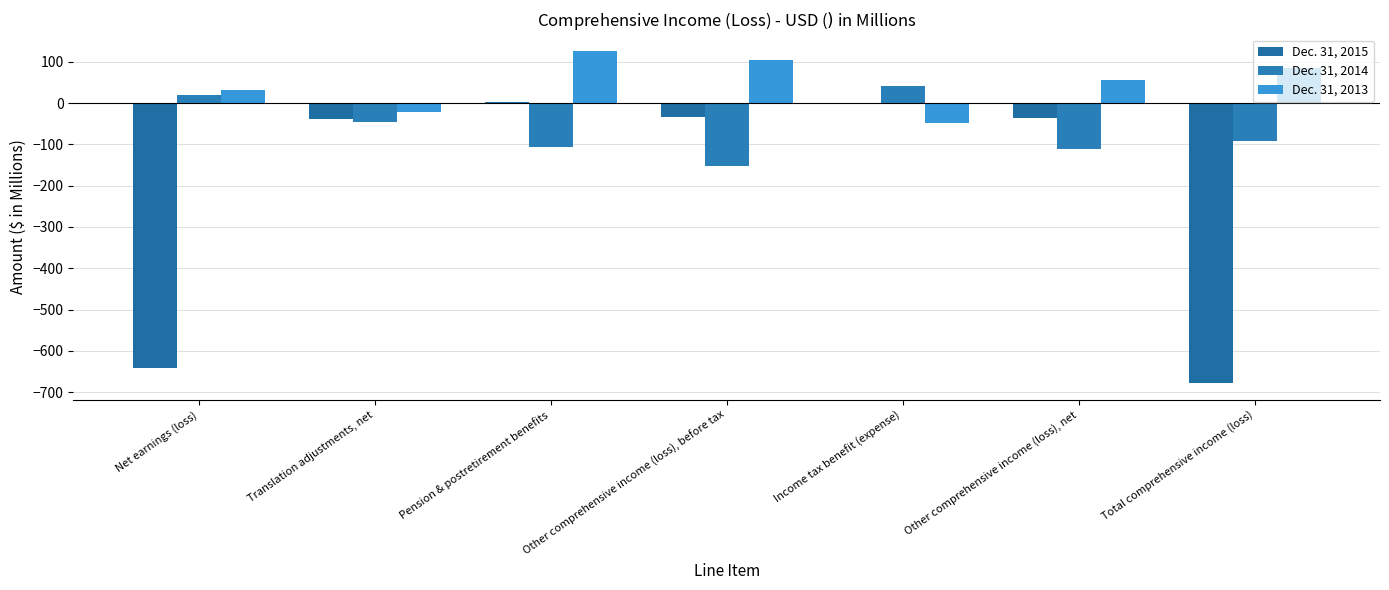

What is the difference between the maximum and second lowest values in the Dec. 31, 2013 series?

148.7